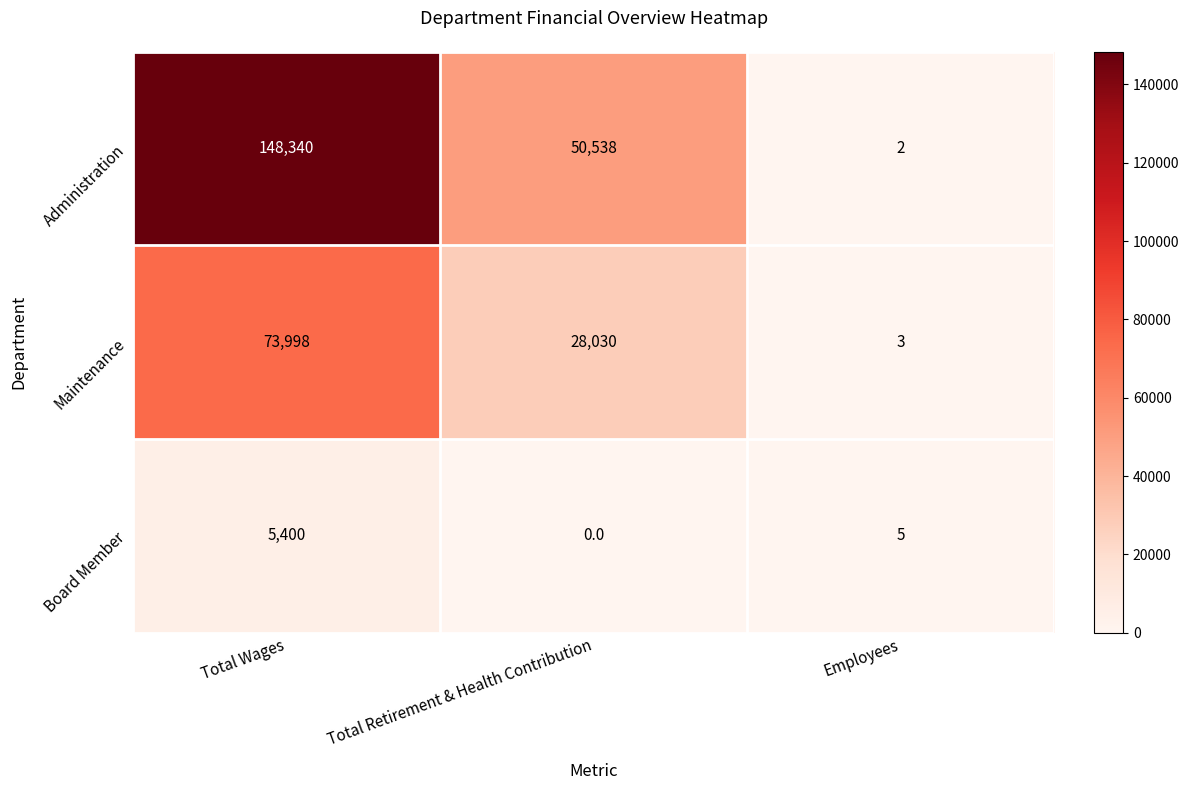

What is the difference between the Maintenance values at Total Retirement & Health Contribution and Employees?

28027